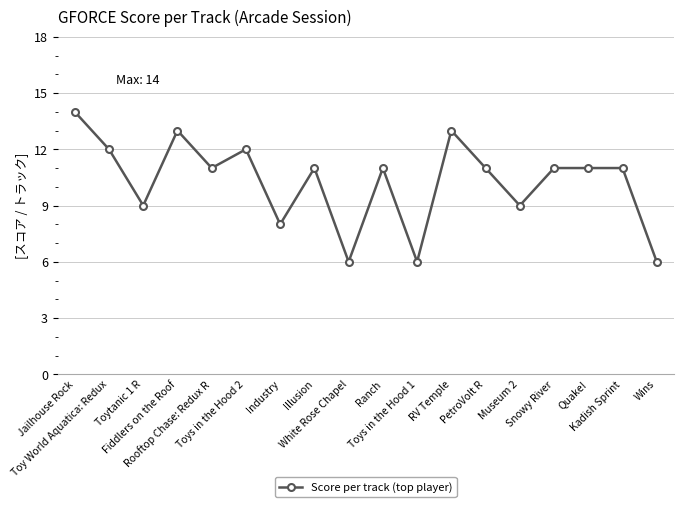

Approximately how many times larger is the value at Industry compared to Fiddlers on the Roof?

0.6